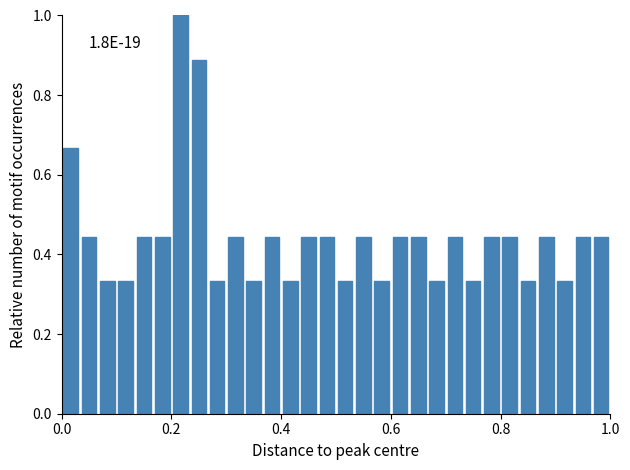

Read against the x-axis, roughly where is the centre of the tallest bar?

0.22